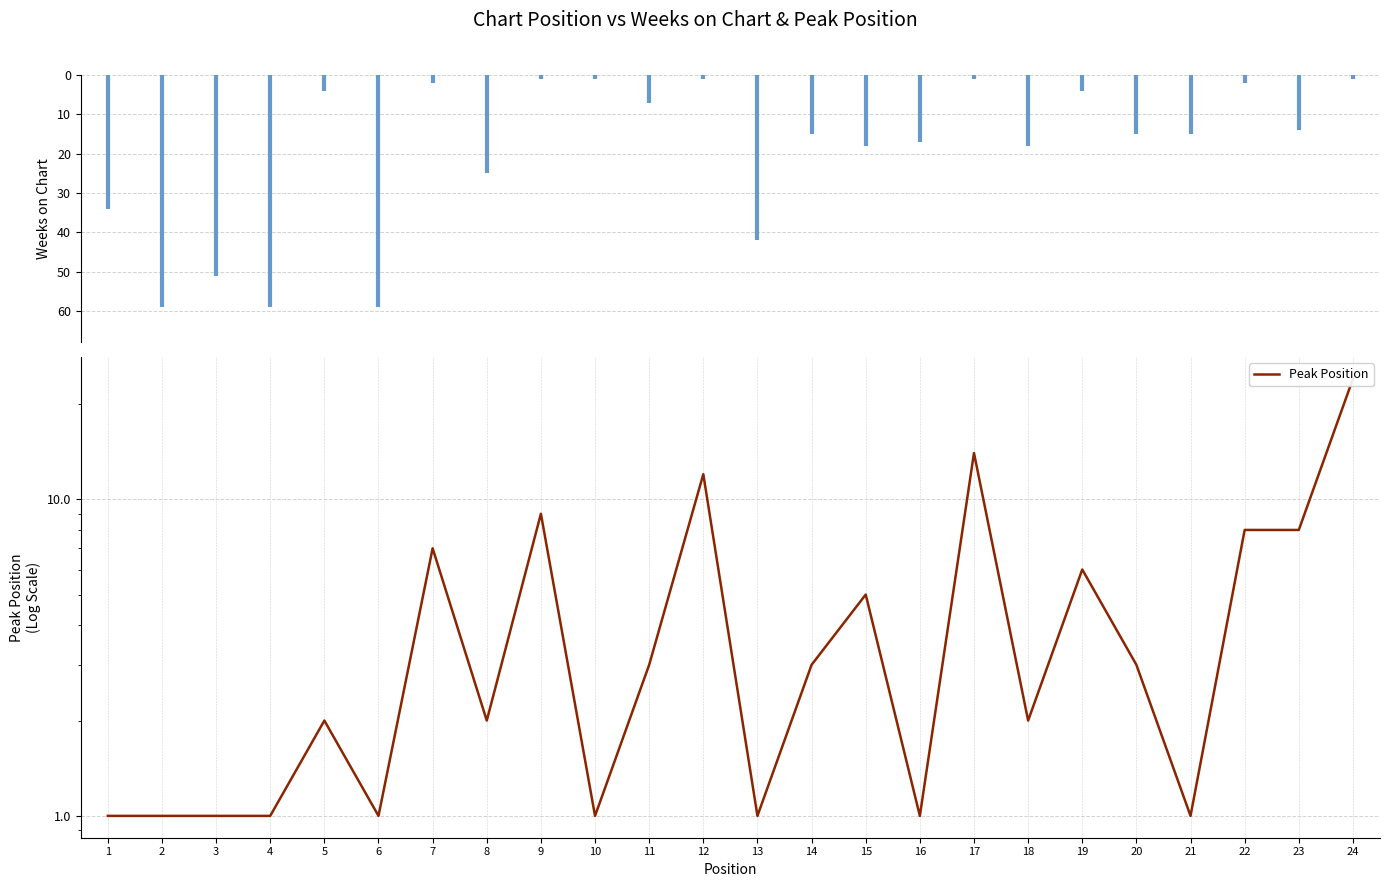

How many categories are shown in the chart?

24